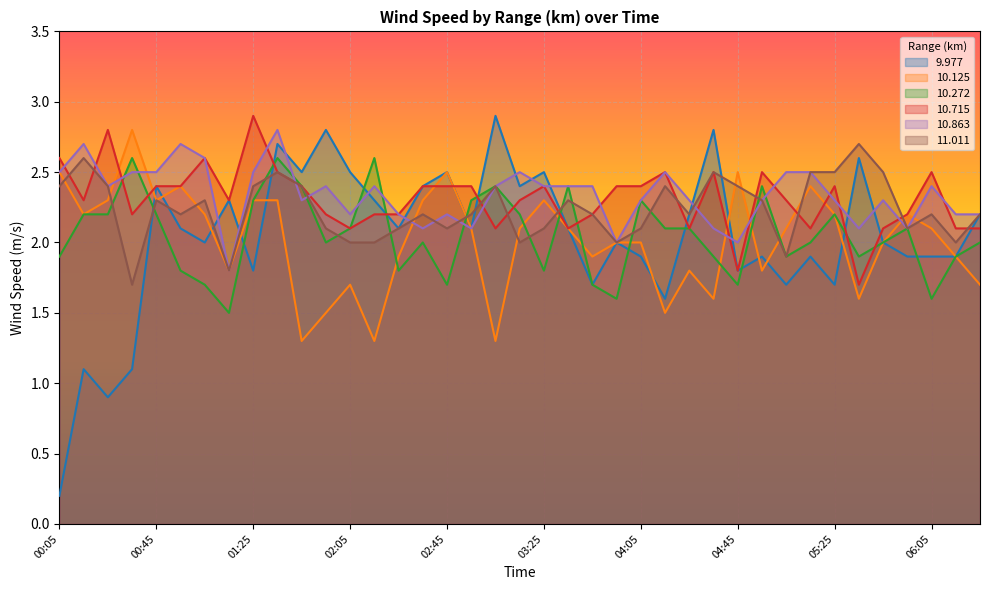

What is the difference between the 9.977 values at 03:45 and 04:45?

0.1